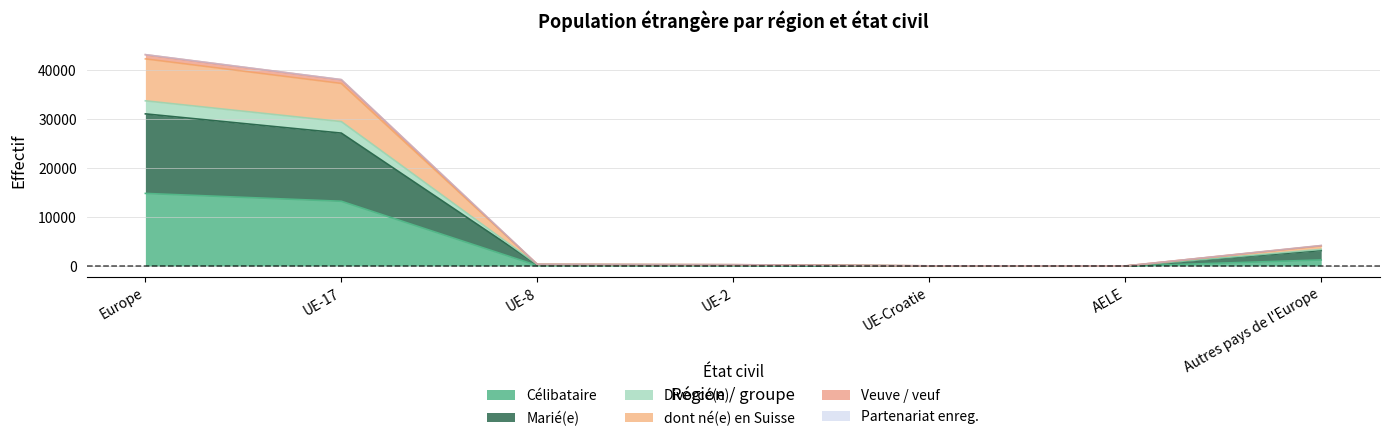

The value of Divorcé(e) at UE-Croatie is 90. True or false?

True